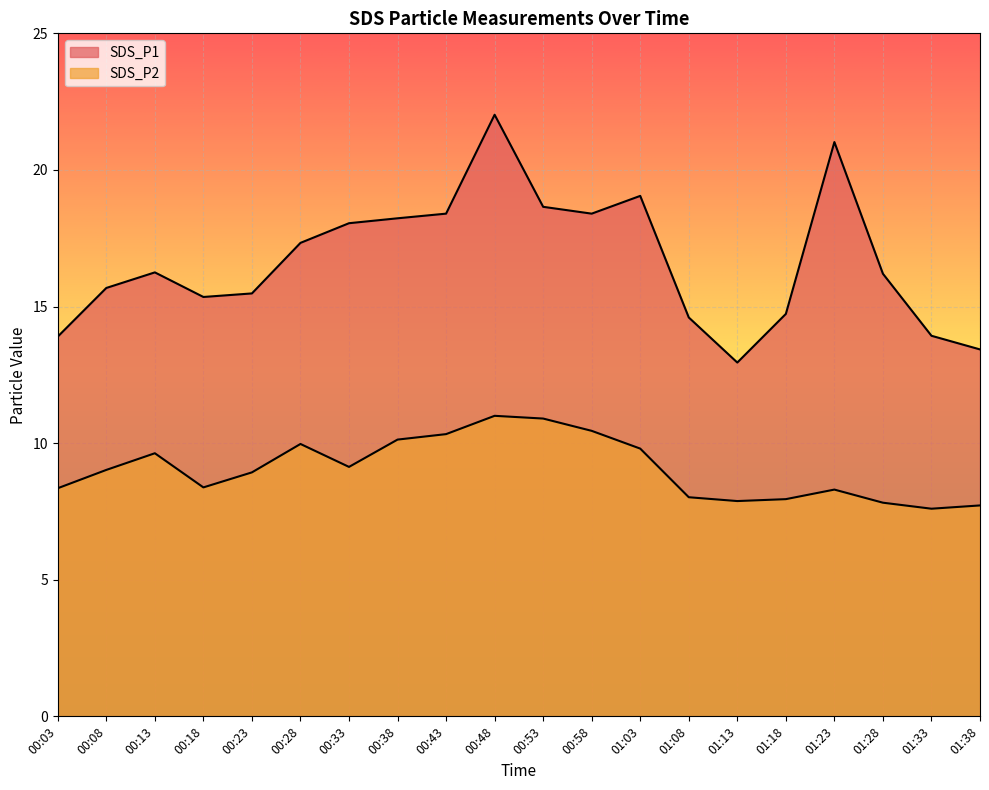

In SDS_P1, how many points are lower than both neighbors (excluding endpoints)?

3